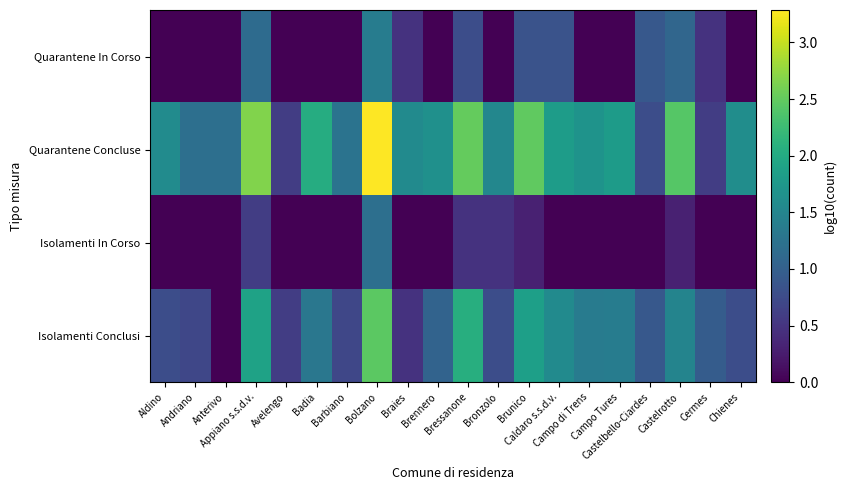

Reading right to left, extract all data points from this chart.

Quarantene In Corso: Chienes=0.0	Cermes=0.5	Castelrotto=1.1	Castelbello-Ciardes=0.9	Campo Tures=0.0	Campo di Trens=0.0	Caldaro s.s.d.v.=0.8	Brunico=0.8	Bronzolo=0.0	Bressanone=0.8	Brennero=0.0	Braies=0.5	Bolzano=1.4	Barbiano=0.0	Badia=0.0	Avelengo=0.0	Appiano s.s.d.v.=1.1	Anterivo=0.0	Andriano=0.0	Aldino=0.0
Quarantene Concluse: Chienes=1.6	Cermes=0.6	Castelrotto=2.4	Castelbello-Ciardes=0.8	Campo Tures=1.8	Campo di Trens=1.7	Caldaro s.s.d.v.=1.8	Brunico=2.5	Bronzolo=1.5	Bressanone=2.5	Brennero=1.7	Braies=1.6	Bolzano=3.3	Barbiano=1.3	Badia=2.0	Avelengo=0.6	Appiano s.s.d.v.=2.7	Anterivo=1.2	Andriano=1.2	Aldino=1.6
Isolamenti In Corso: Chienes=0.0	Cermes=0.0	Castelrotto=0.3	Castelbello-Ciardes=0.0	Campo Tures=0.0	Campo di Trens=0.0	Caldaro s.s.d.v.=0.0	Brunico=0.3	Bronzolo=0.5	Bressanone=0.5	Brennero=0.0	Braies=0.0	Bolzano=1.2	Barbiano=0.0	Badia=0.0	Avelengo=0.0	Appiano s.s.d.v.=0.6	Anterivo=0.0	Andriano=0.0	Aldino=0.0
Isolamenti Conclusi: Chienes=0.8	Cermes=1.0	Castelrotto=1.5	Castelbello-Ciardes=0.9	Campo Tures=1.4	Campo di Trens=1.4	Caldaro s.s.d.v.=1.6	Brunico=1.9	Bronzolo=0.8	Bressanone=2.1	Brennero=1.0	Braies=0.5	Bolzano=2.5	Barbiano=0.7	Badia=1.3	Avelengo=0.6	Appiano s.s.d.v.=1.9	Anterivo=0.0	Andriano=0.7	Aldino=0.8